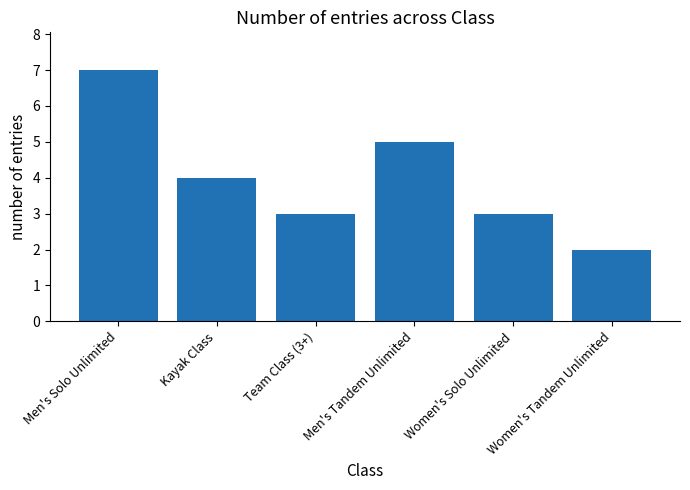

Between Men's Tandem Unlimited and Team Class (3+), which is larger?

Men's Tandem Unlimited